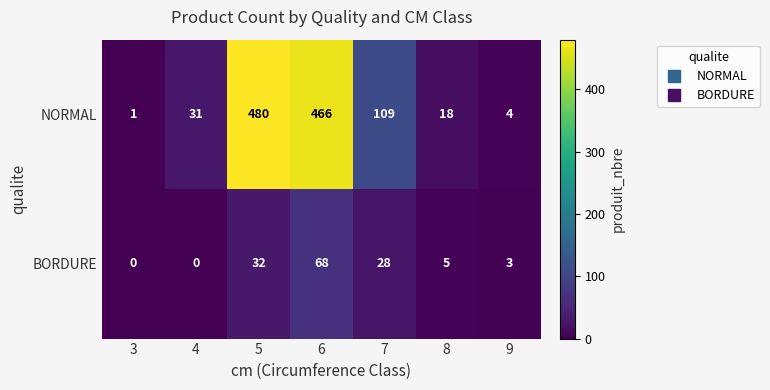

Rank the series by their average value, from lowest to highest.

BORDURE, NORMAL